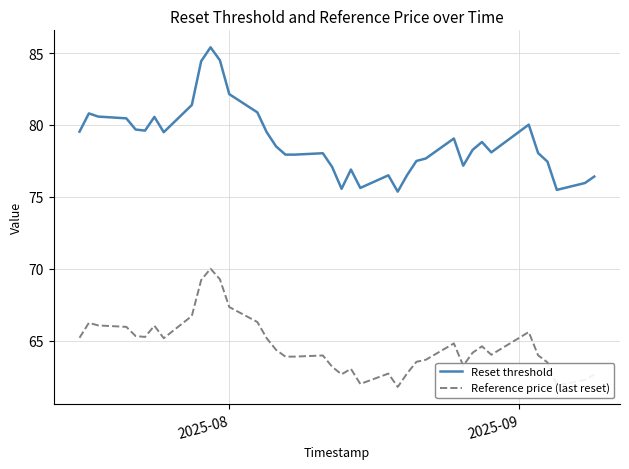

Which series has the largest total across all categories?

Reset threshold